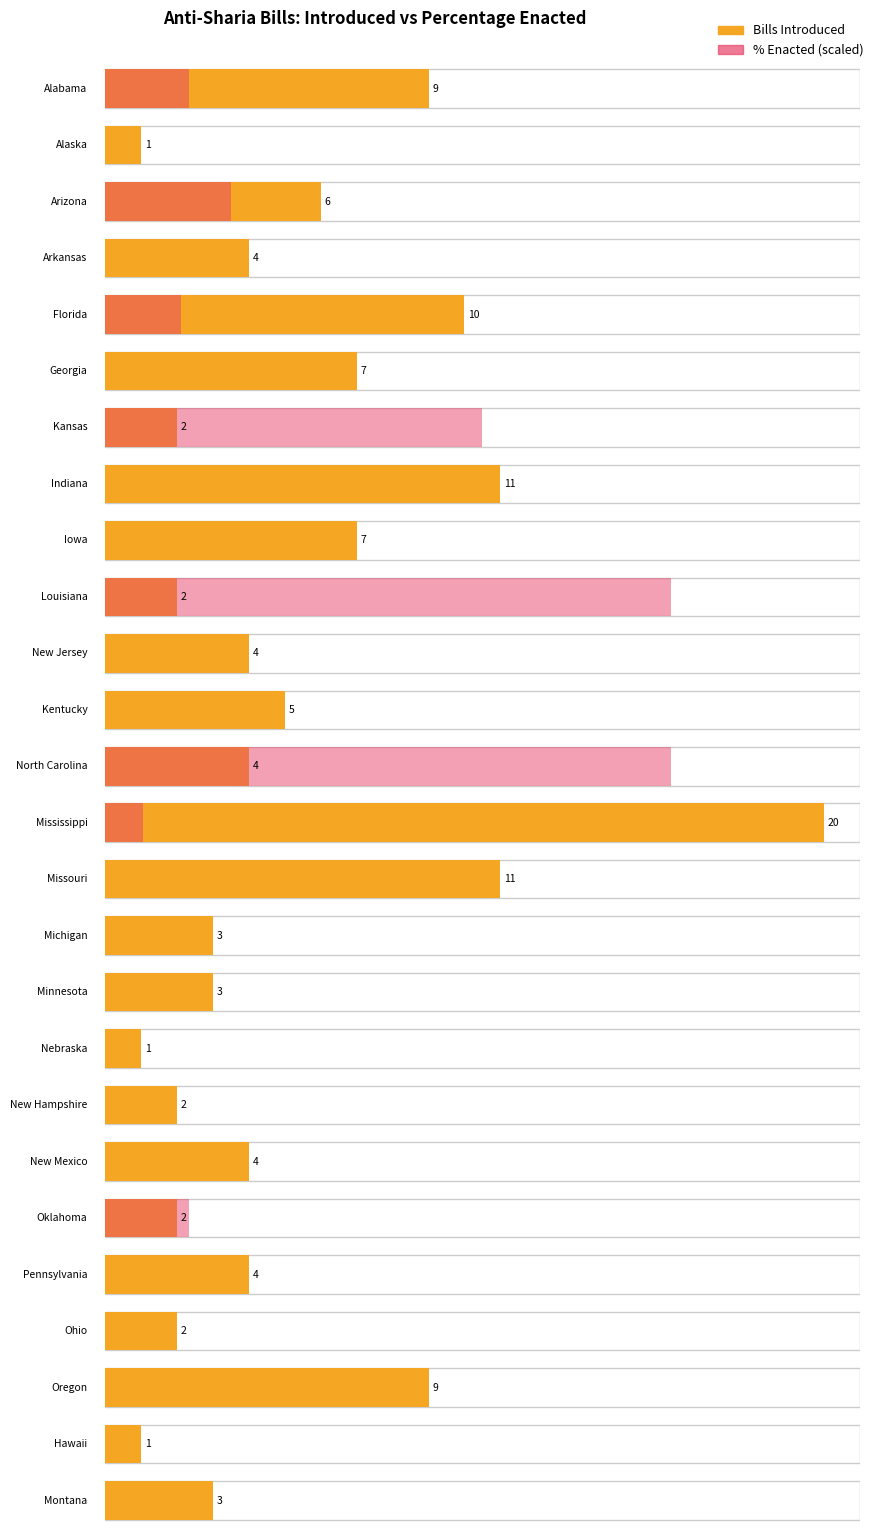

At which category is the sum across all series the highest?

Mississippi